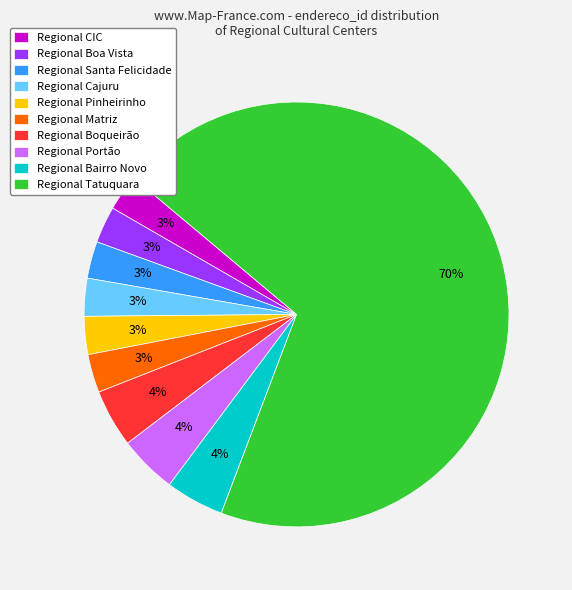

Does any single category account for the majority?

Yes